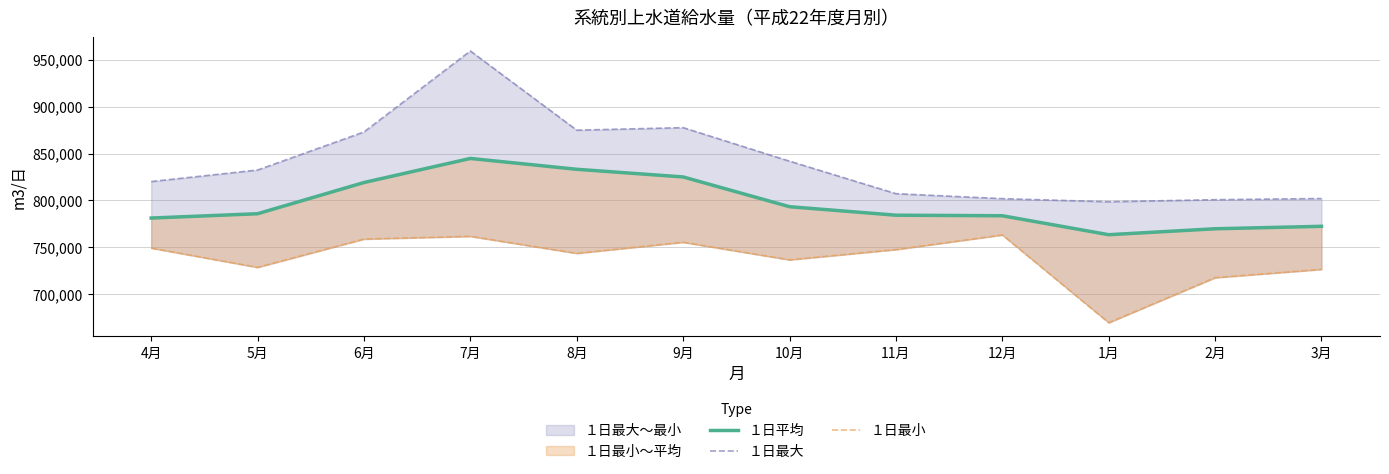

Rank the series by their average value, from highest to lowest.

１日最大, １日平均, １日最小